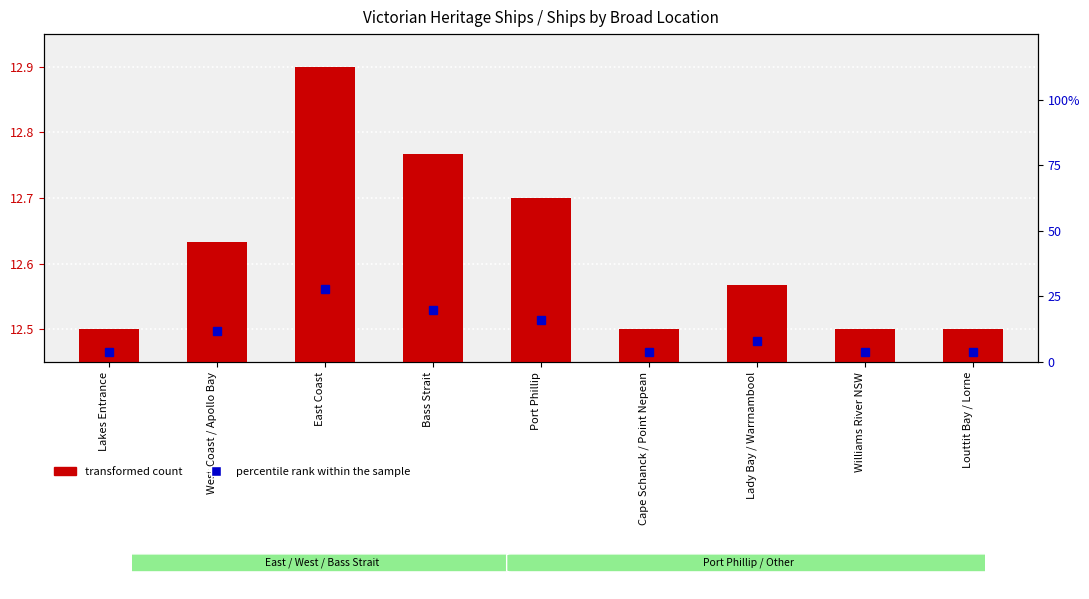

What are all the series names shown in the legend?

transformed count, percentile rank within the sample